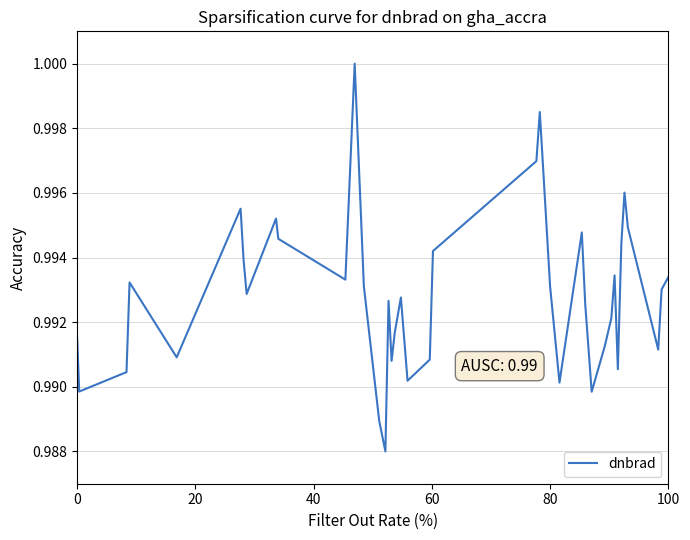

True or false: there are more than 1 points higher than both neighbors.

True